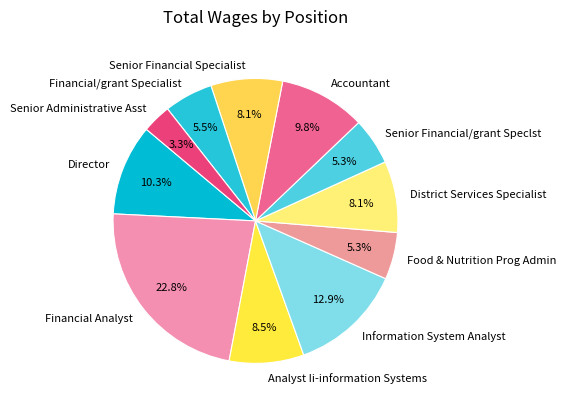

The Information System Analyst slice represents 1% of the pie. True or false?

False